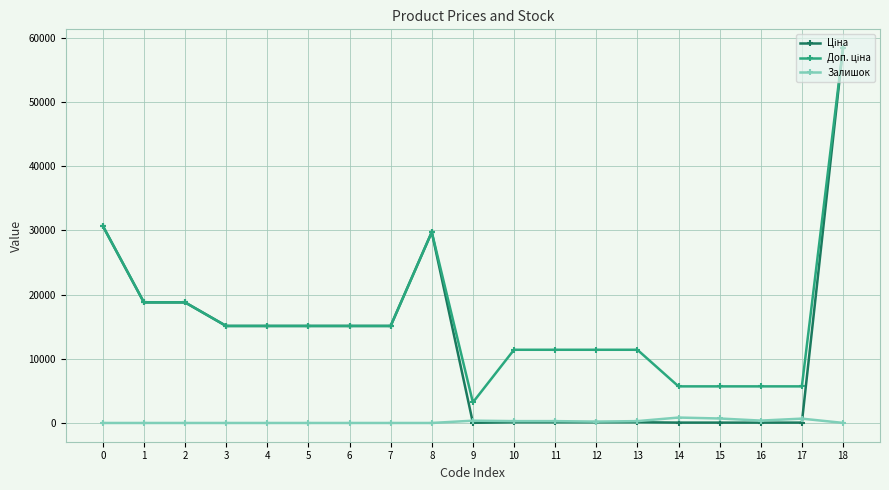

What is the total value across all series at 8?

59494.5